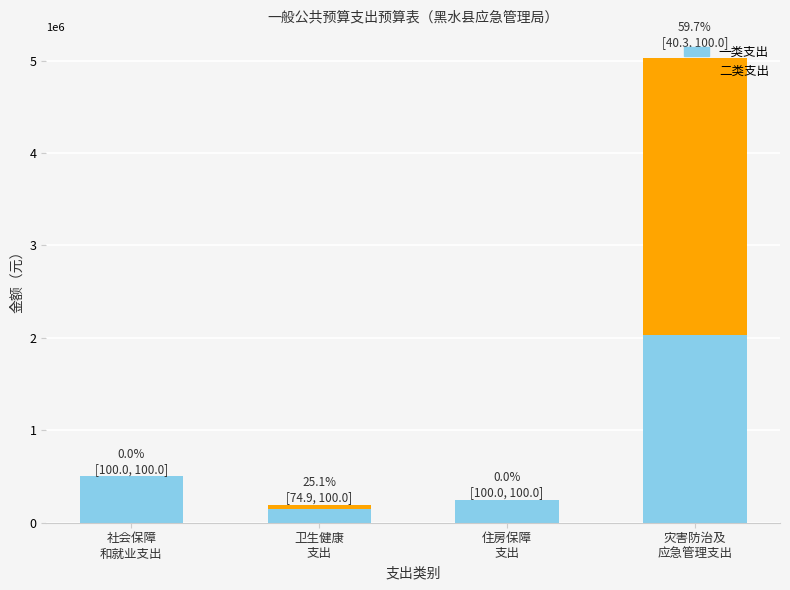

What is the sum of the 一类支出 values at 卫生健康
支出 and 社会保障
和就业支出?

646199.3